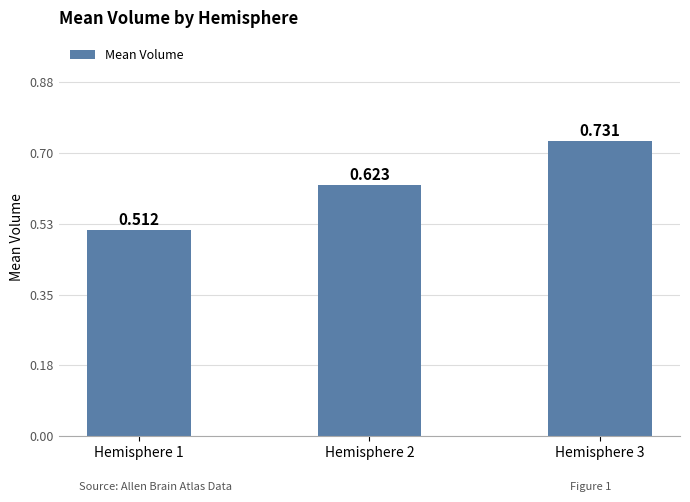

What is the difference between the maximum and minimum values?

0.2